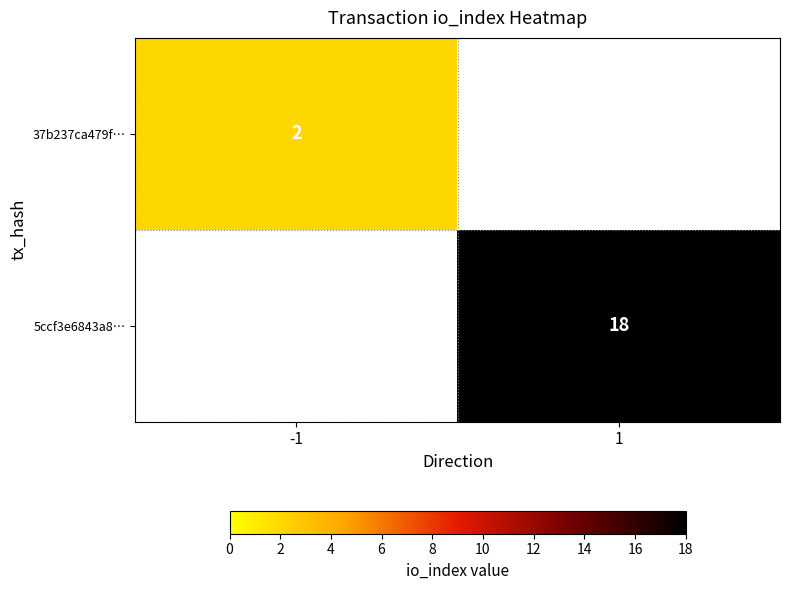

Is it true that 5ccf3e6843a8… equals 18 at 1?

True